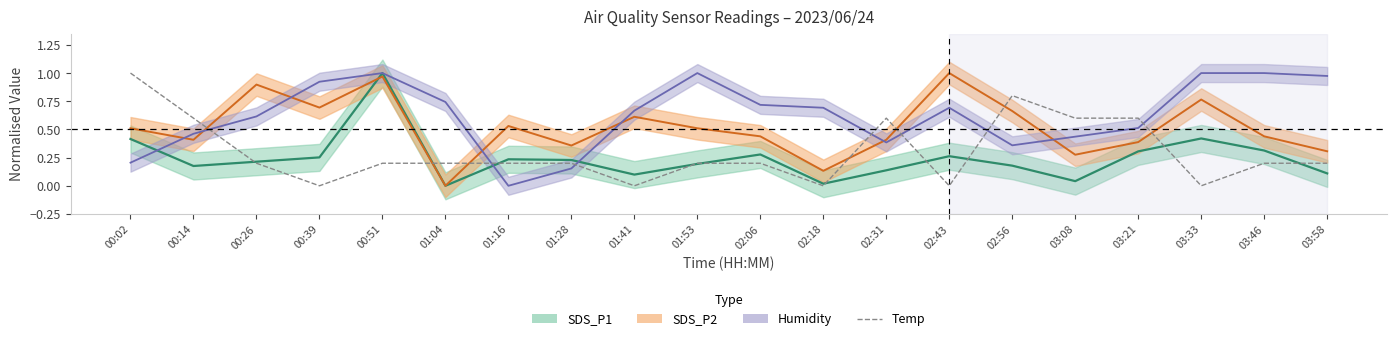

Is this an area chart (filled region under the line)?

No